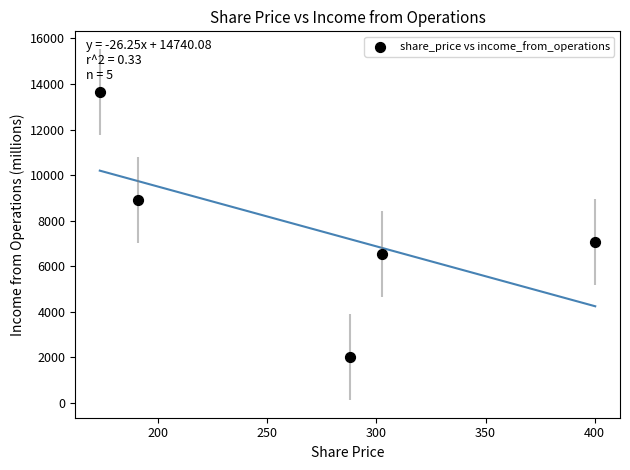

What is the range of Y values (max minus min)?

11662